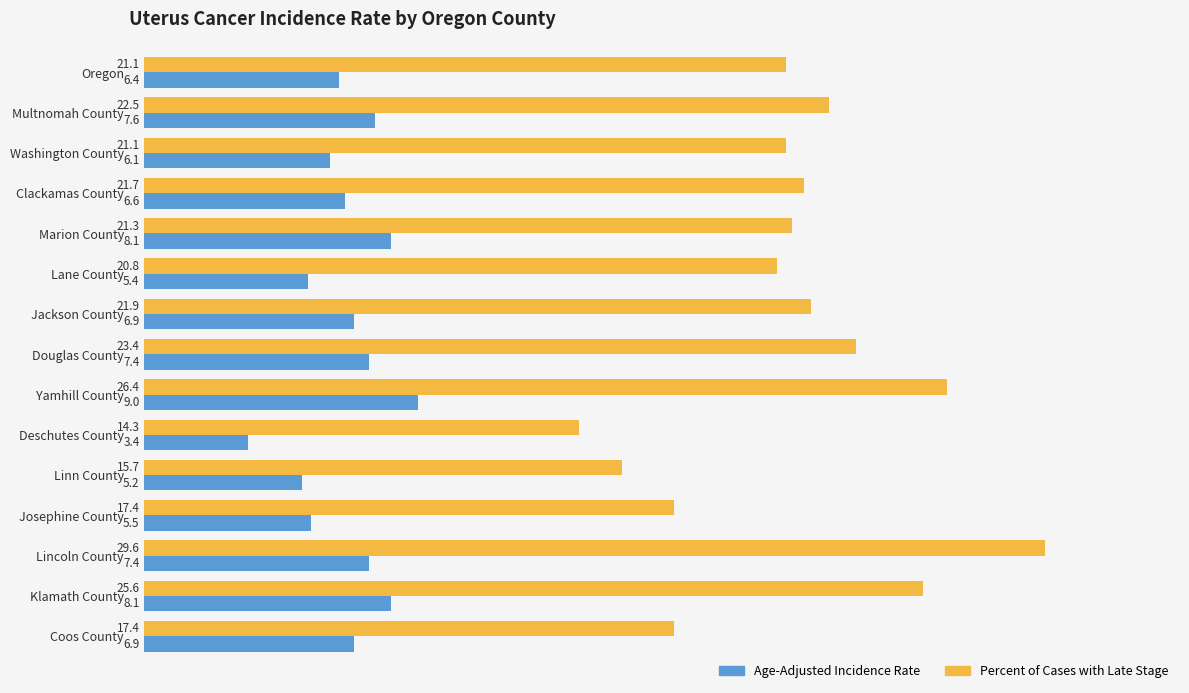

The Age-Adjusted Incidence Rate series shows 11.6 at Jackson County. True or false?

False